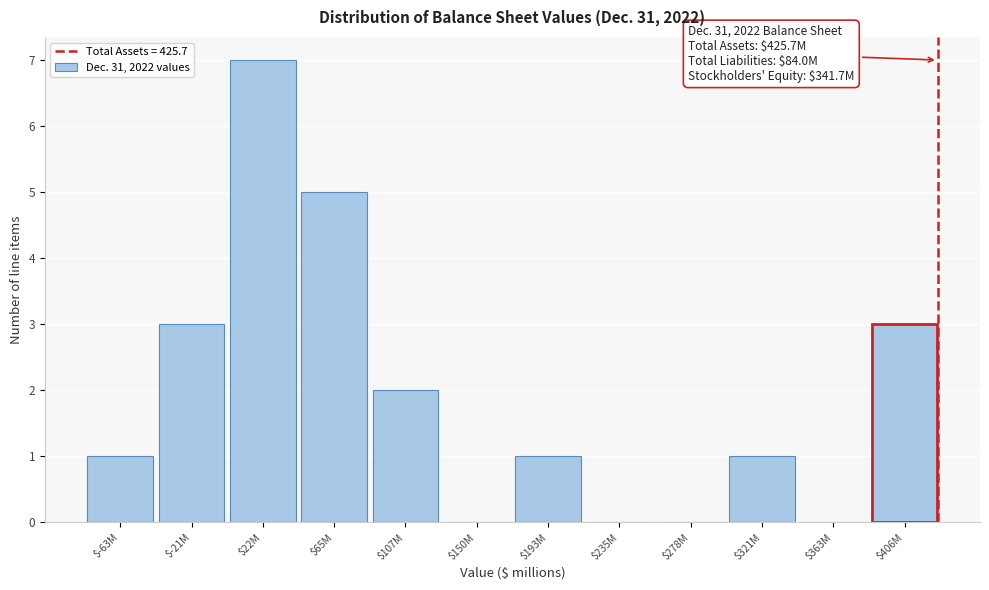

The chart shows a value of 1 at $-63M. True or false?

True